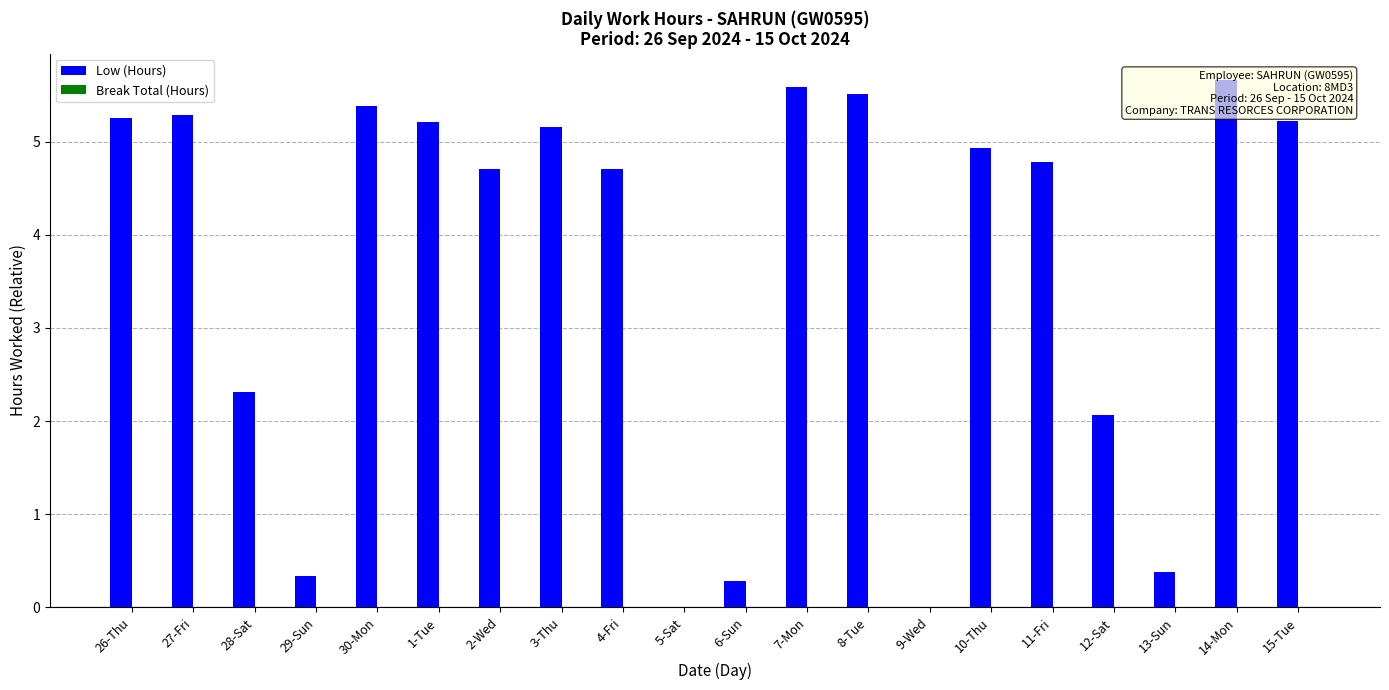

Reading left to right, transcribe all the data shown in this chart.

Low (Hours): 5.2	5.3	2.3	0.3	5.4	5.2	4.7	5.2	4.7	0.0	0.3	5.6	5.5	0.0	4.9	4.8	2.1	0.4	5.7	5.2
Break Total (Hours): 0.0	0.0	0.0	0.0	0.0	0.0	0.0	0.0	0.0	0.0	0.0	0.0	0.0	0.0	0.0	0.0	0.0	0.0	0.0	0.0